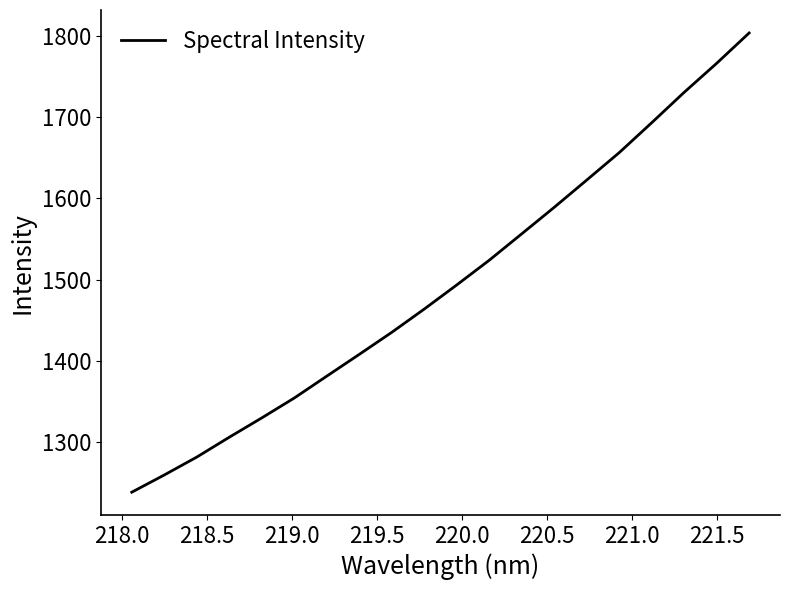

What is the difference between the maximum and minimum values?

565.6